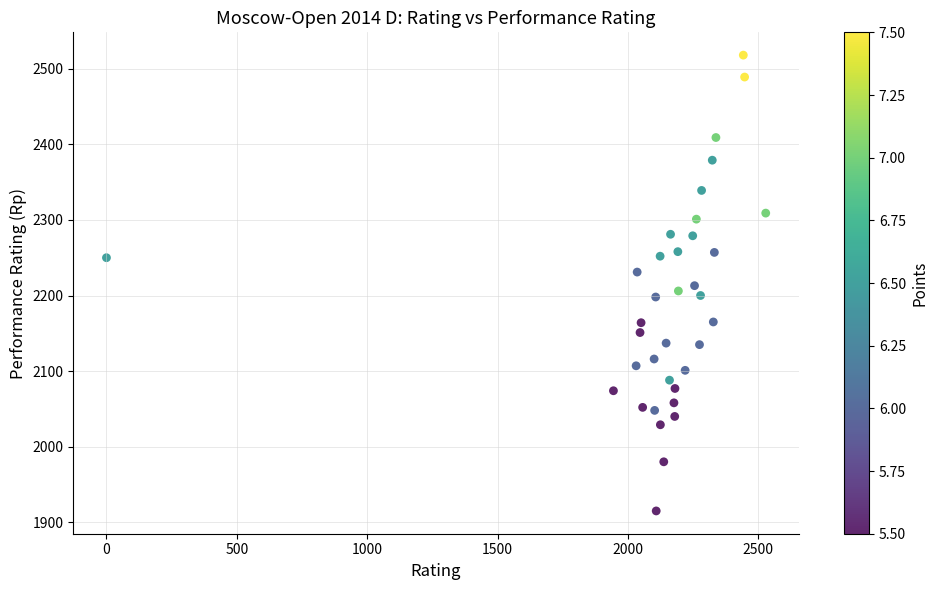

What is the range of Y values (max minus min)?

603